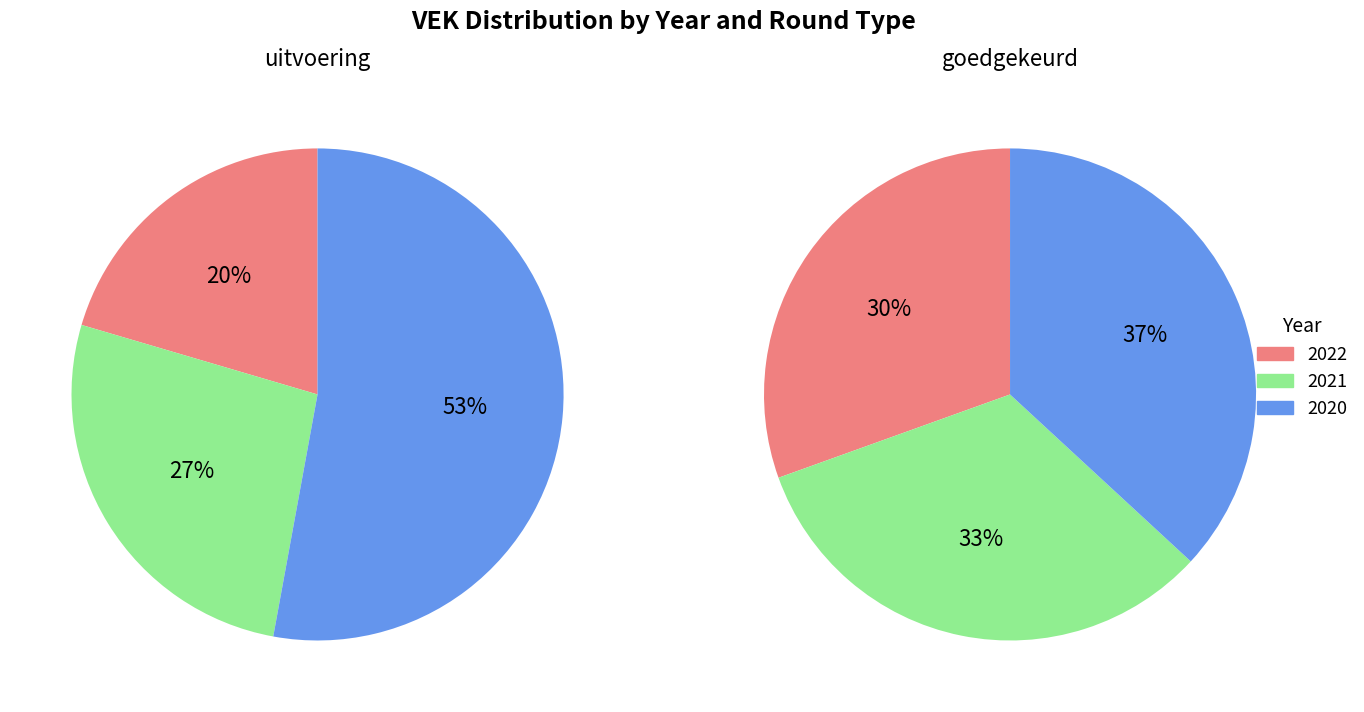

What is the smallest slice in the pie chart?

2022 uitvoering